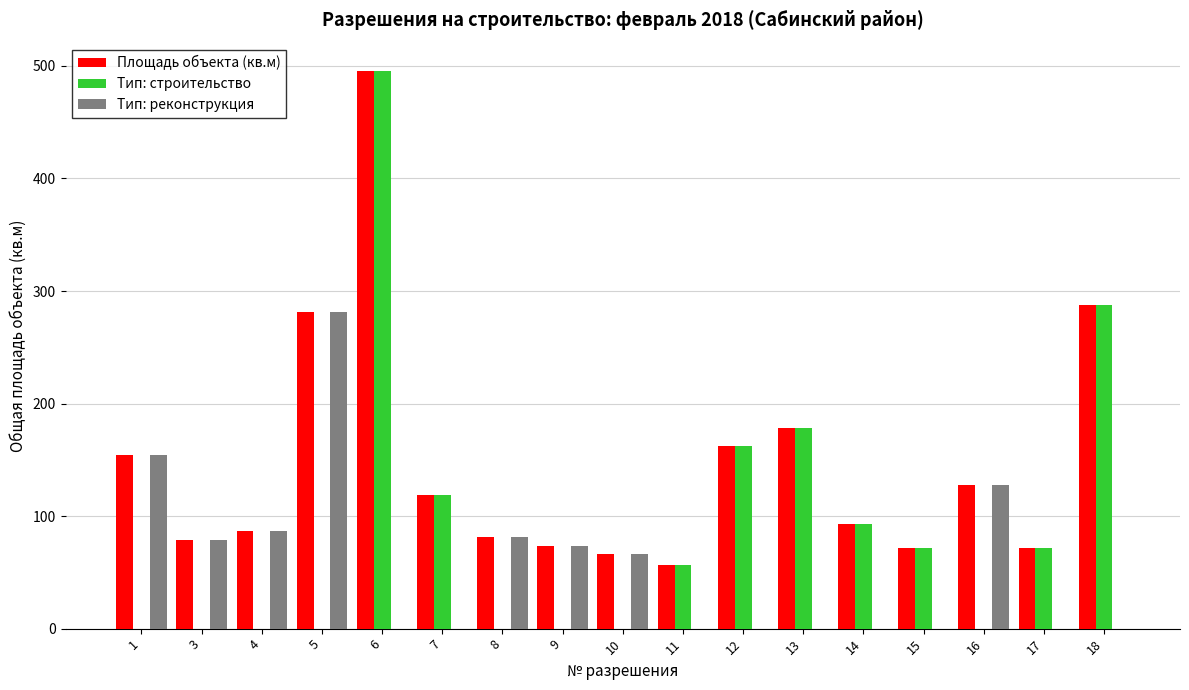

The value of Тип: реконструкция at 17 is 109.6. True or false?

False